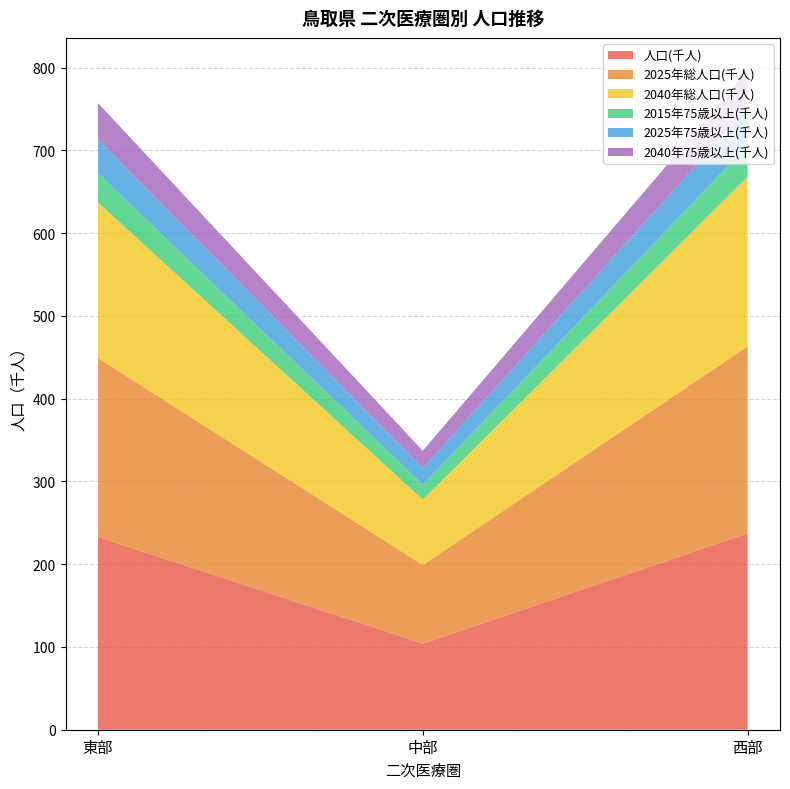

Reading left to right, list all the values displayed in this chart.

人口(千人): 東部=233	中部=104	西部=237
2025年総人口(千人): 東部=216	中部=95	西部=226
2040年総人口(千人): 東部=188	中部=79	西部=205
2015年75歳以上(千人): 東部=35	中部=18	西部=38
2025年75歳以上(千人): 東部=41	中部=20	西部=45
2040年75歳以上(千人): 東部=44	中部=21	西部=45